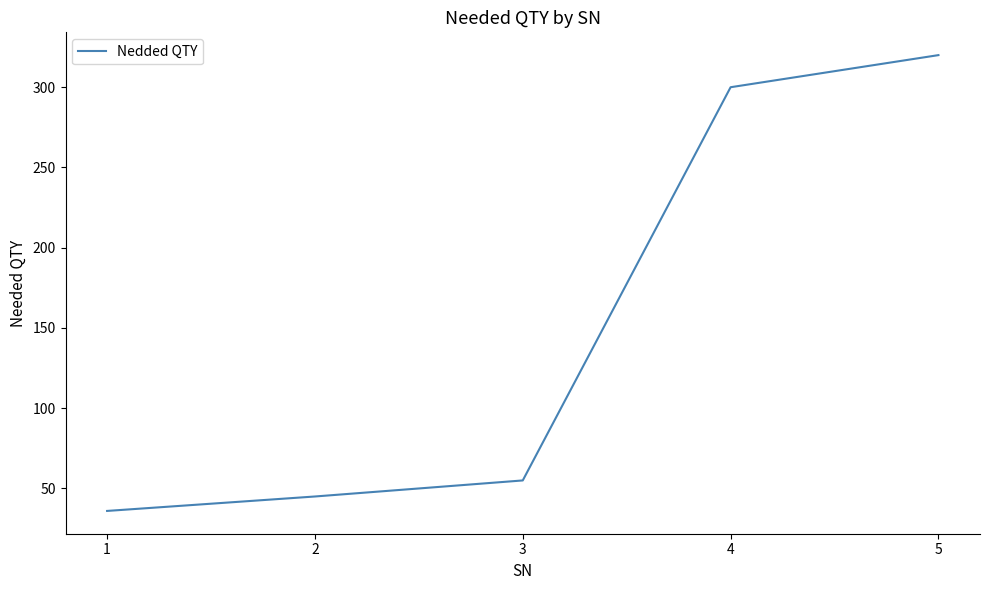

What is the sum of all values?

756